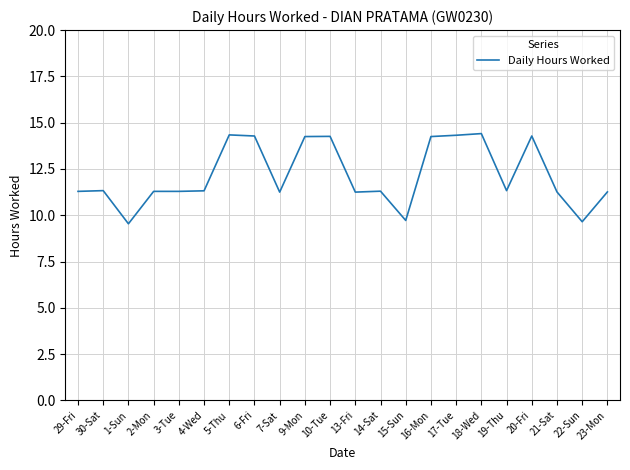

What is the difference between the values at 17-Tue and 18-Wed?

0.1